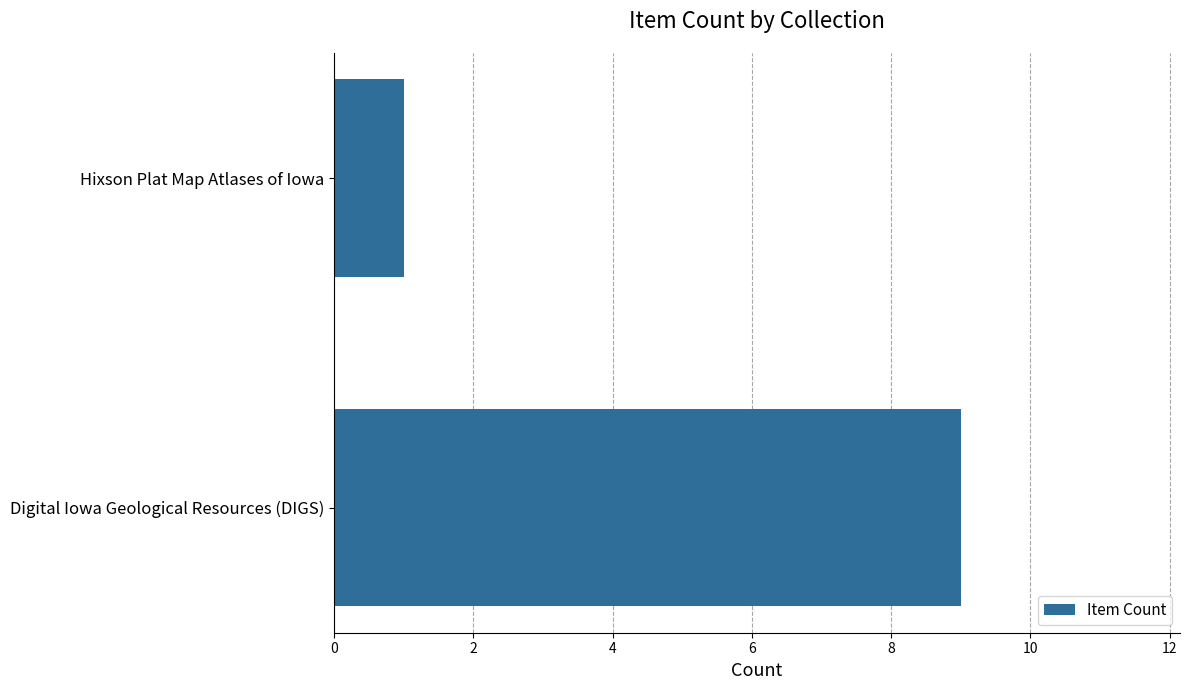

What is the maximum value shown in the chart?

9